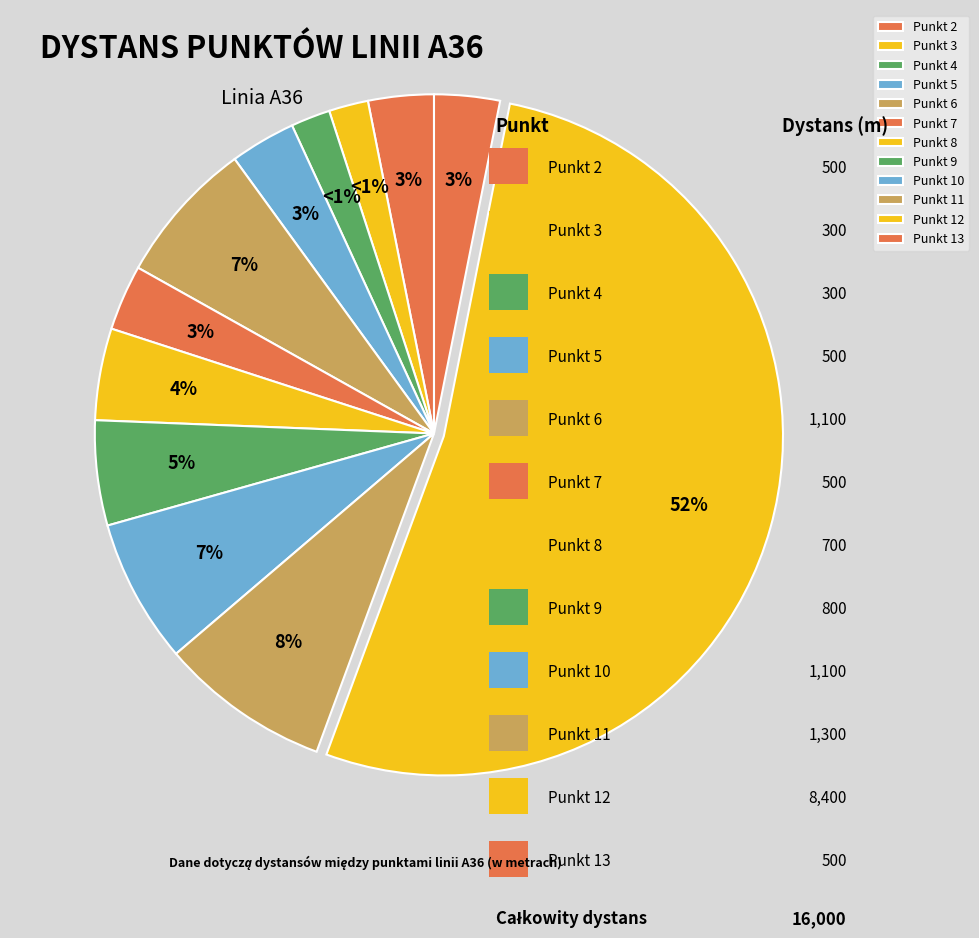

The Punkt 3 slice represents 10% of the pie. True or false?

False